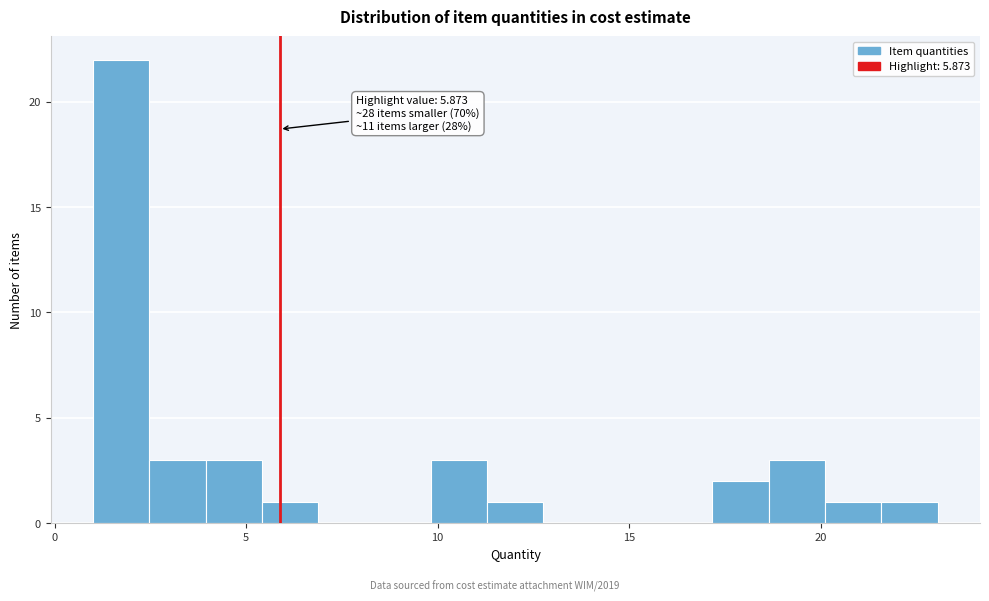

Read against the x-axis, roughly where is the centre of the tallest bar?

1.5